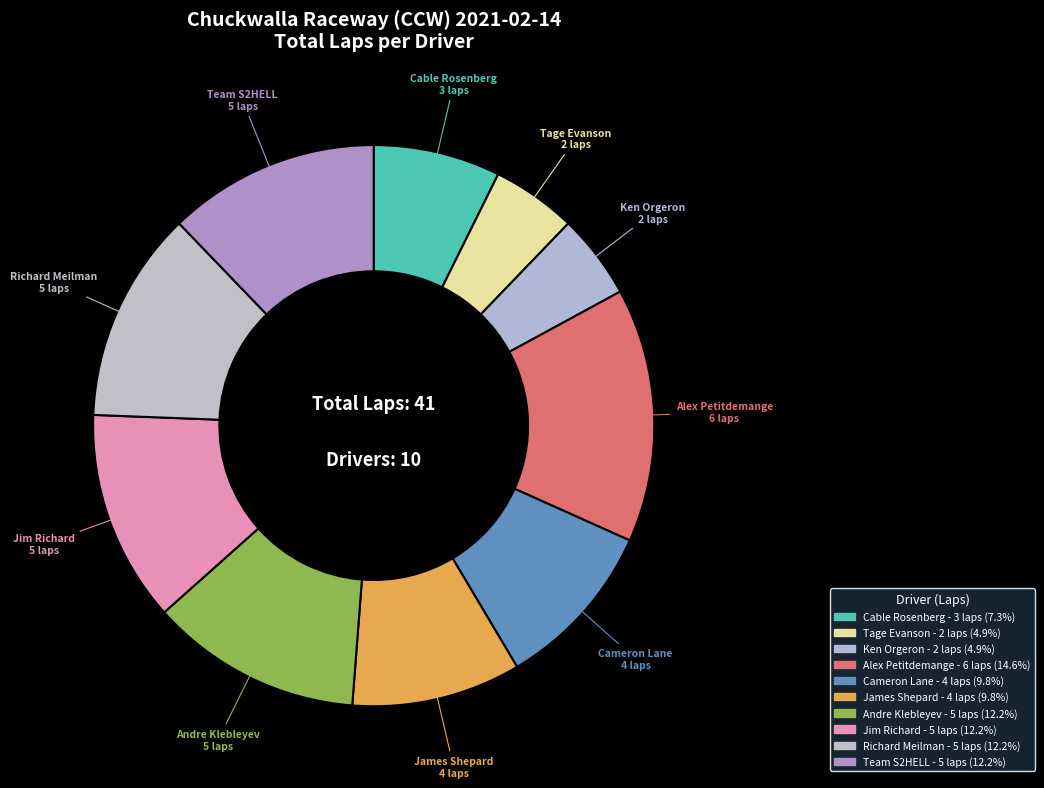

How many slices are in this pie chart?

10